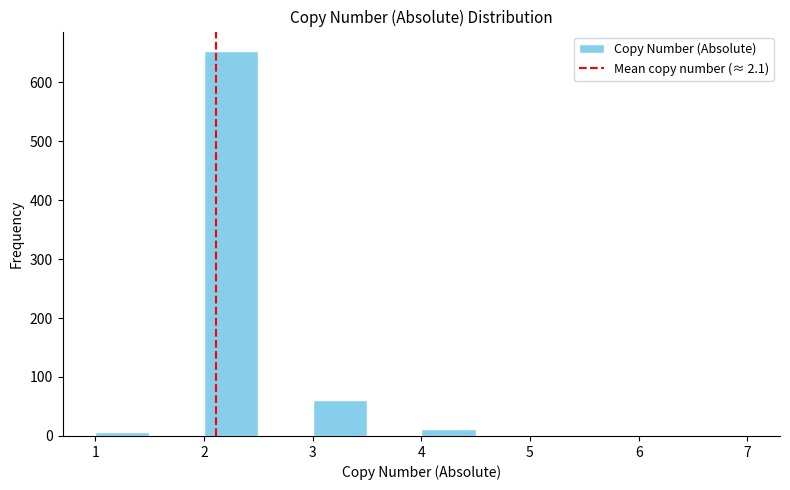

How tall is the bar that spans 2.0 to 2.5 on the x-axis? The values are not printed on the chart, so give them approximately, as read against the axis.

650